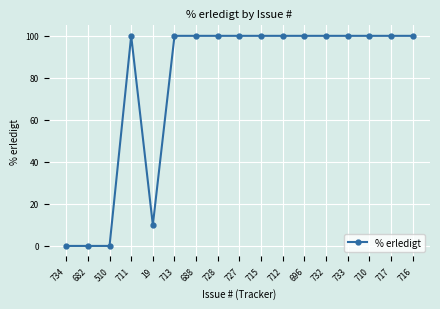

What is the value of the 17th point from the left?

100